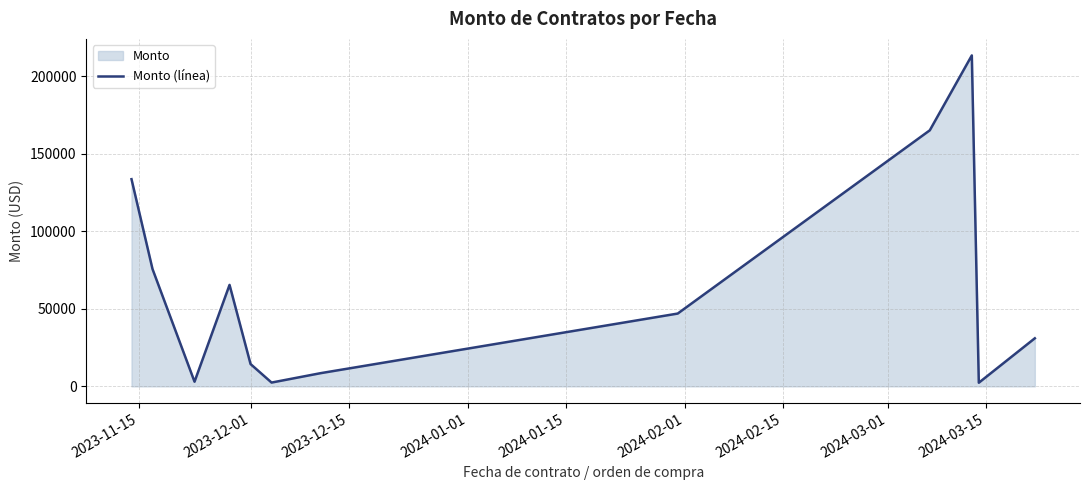

What is the greatest value displayed?

213408.9